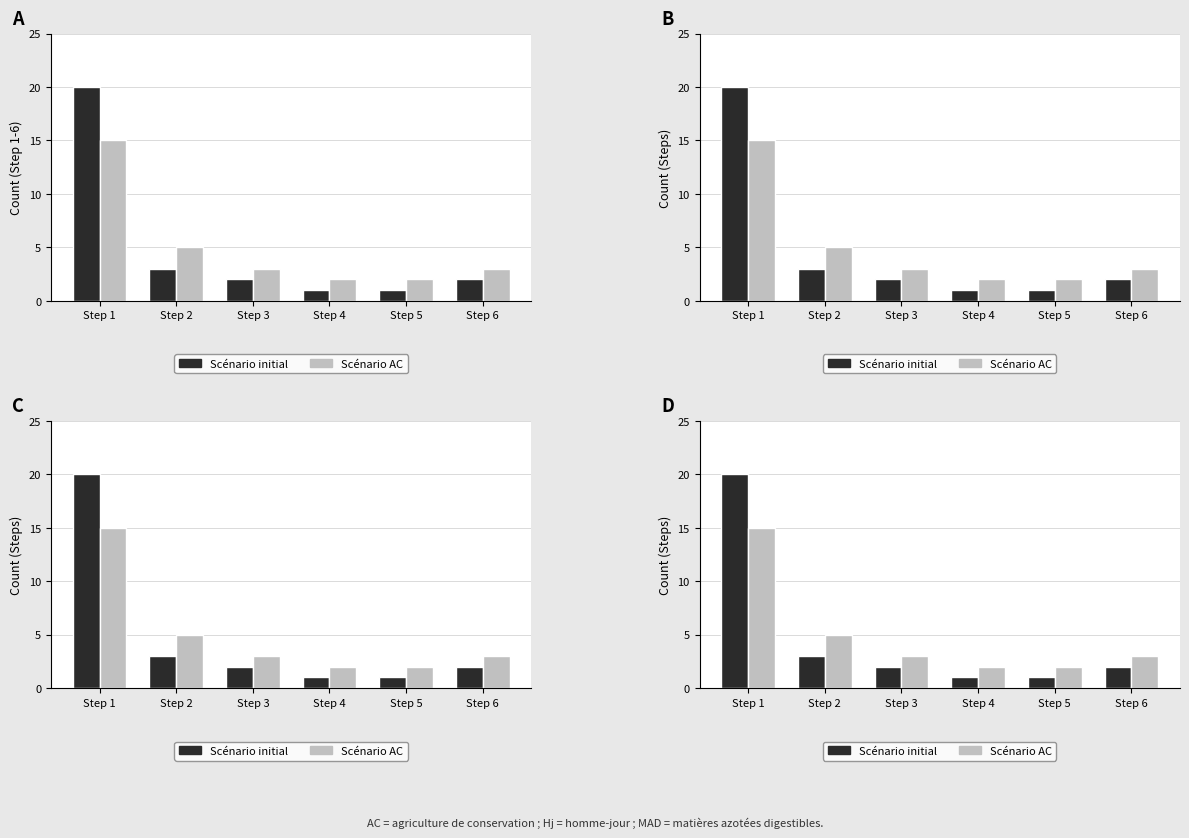

Reading left to right, what are all the values shown in this chart?

Scénario initial: 20	3	2	1	1	2
Scénario AC: 15	5	3	2	2	3